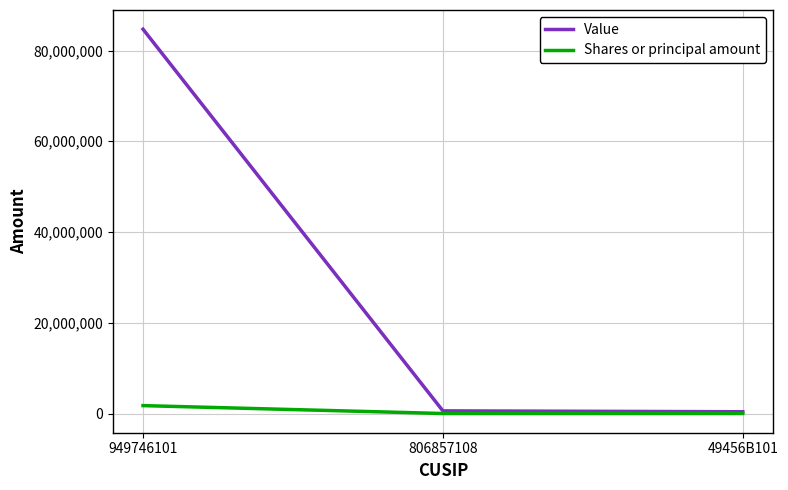

What is the spread (max minus min) of values at 806857108?

579400